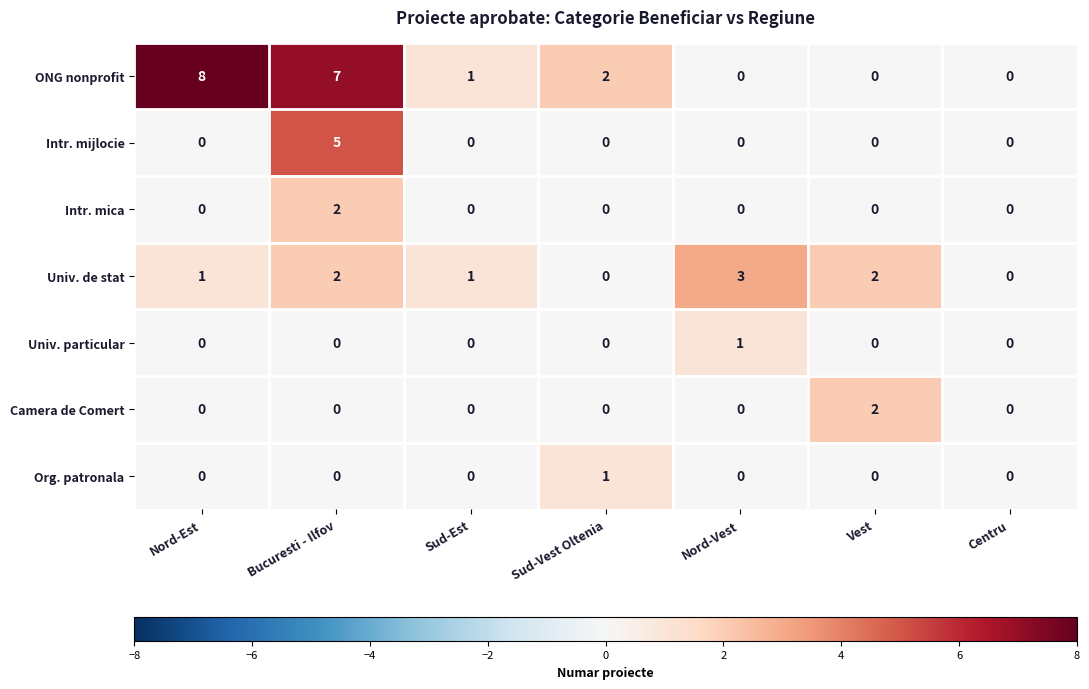

Which series has the widest spread of values?

ONG nonprofit